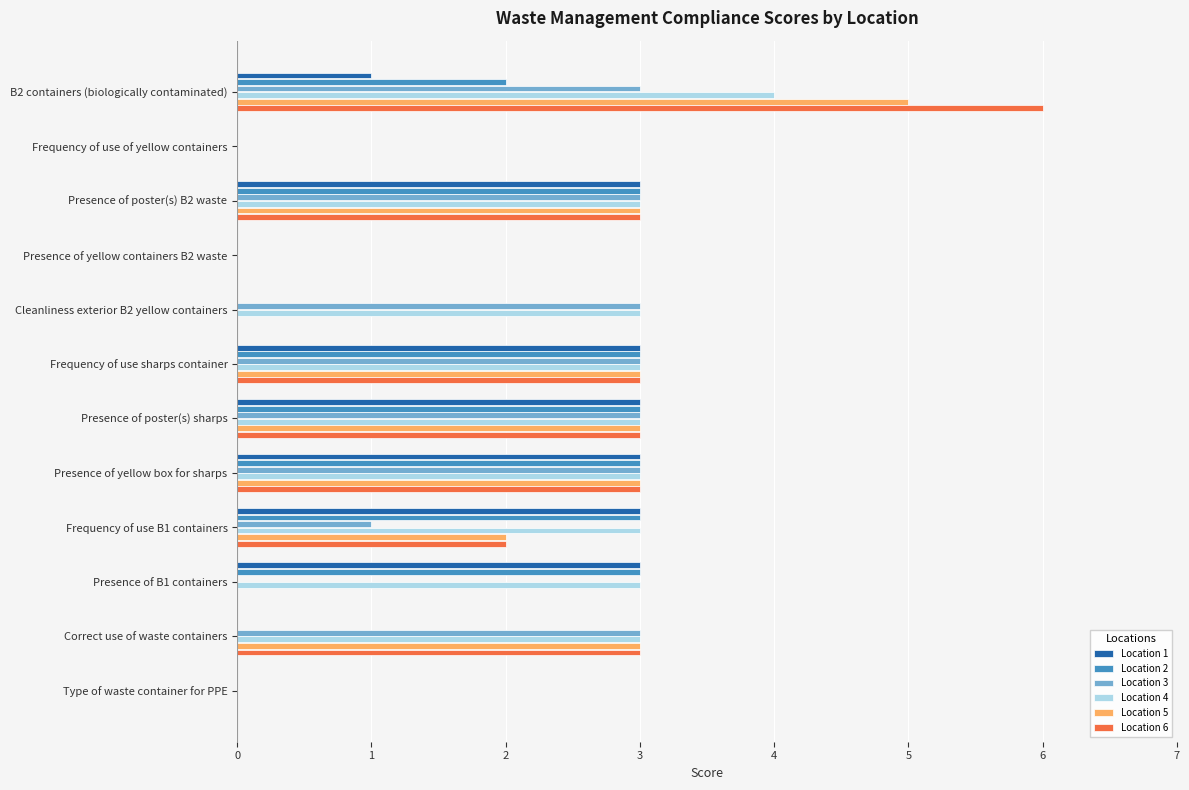

True or false: Location 4 has a value of 1 at Cleanliness exterior B2 yellow containers.

False